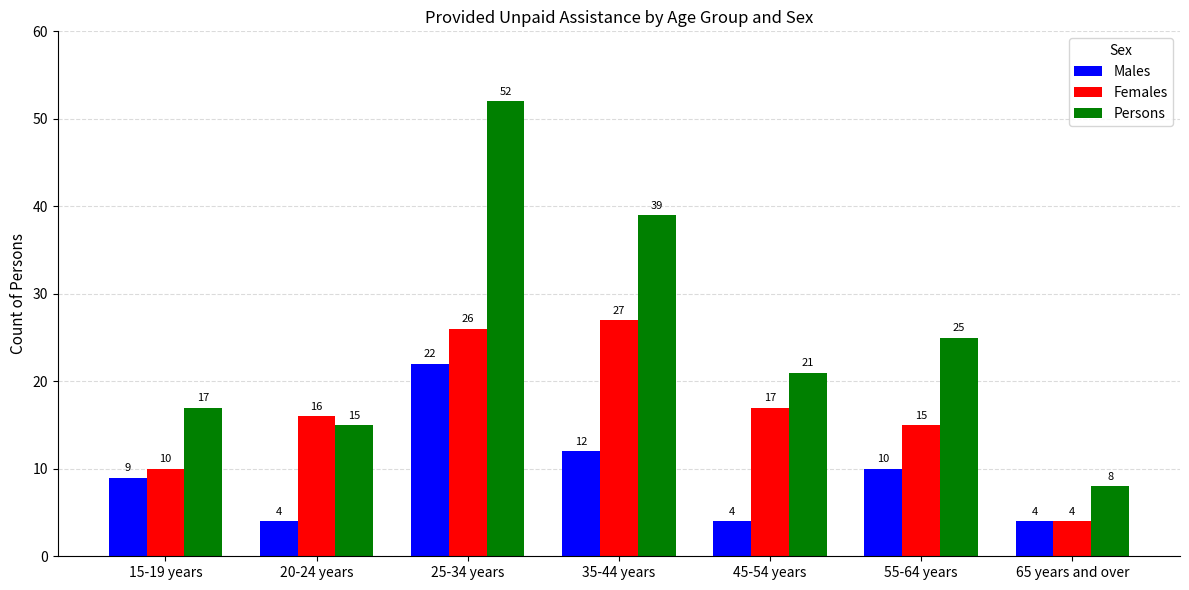

What is the difference between the highest and lowest values at 55-64 years?

15